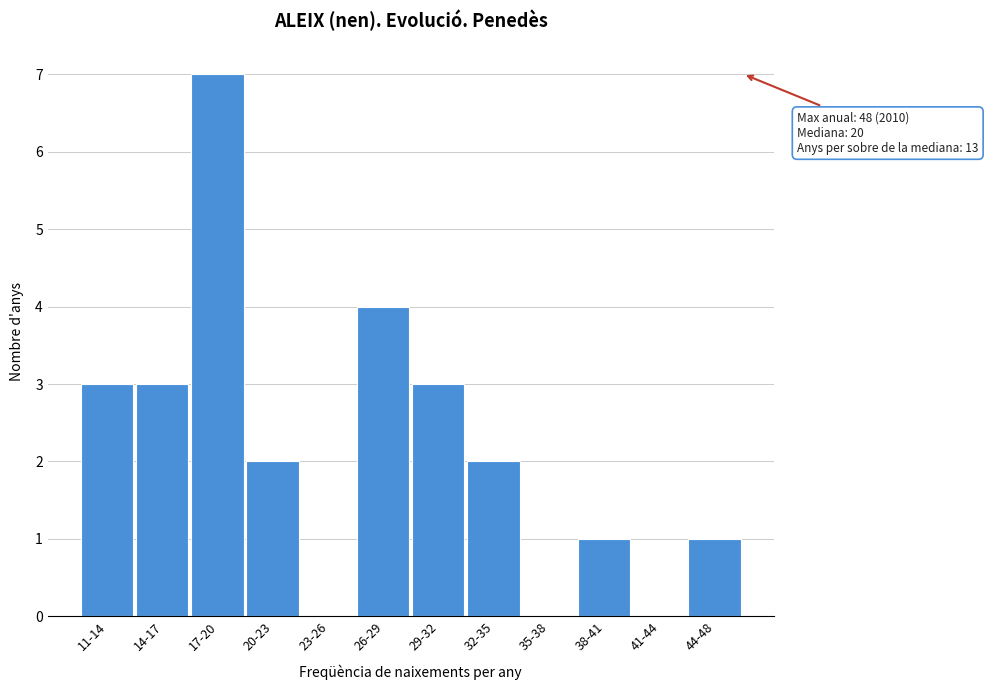

Reading left to right, list all the values displayed in this chart.

11-14=3	14-17=3	17-20=7	20-23=2	23-26=0	26-29=4	29-32=3	32-35=2	35-38=0	38-41=1	41-44=0	44-48=1